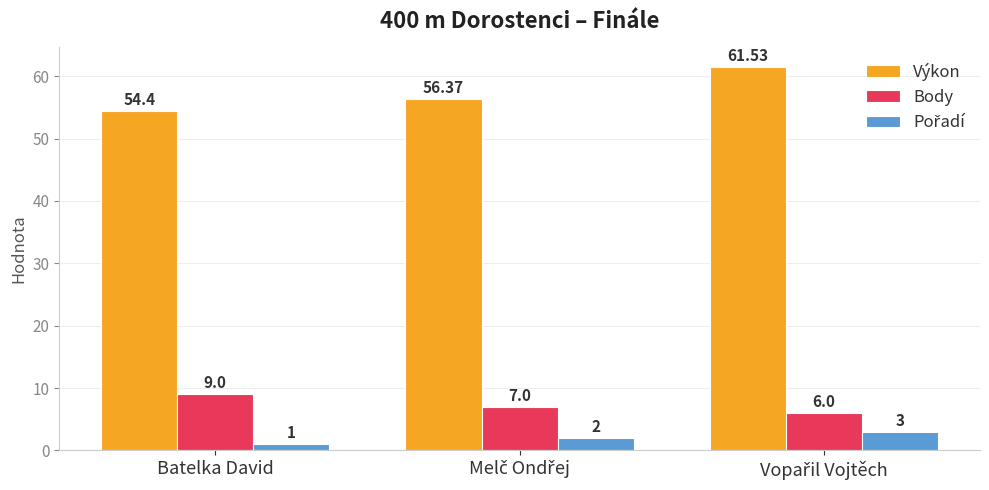

What is the minimum value shown in the chart?

1.0